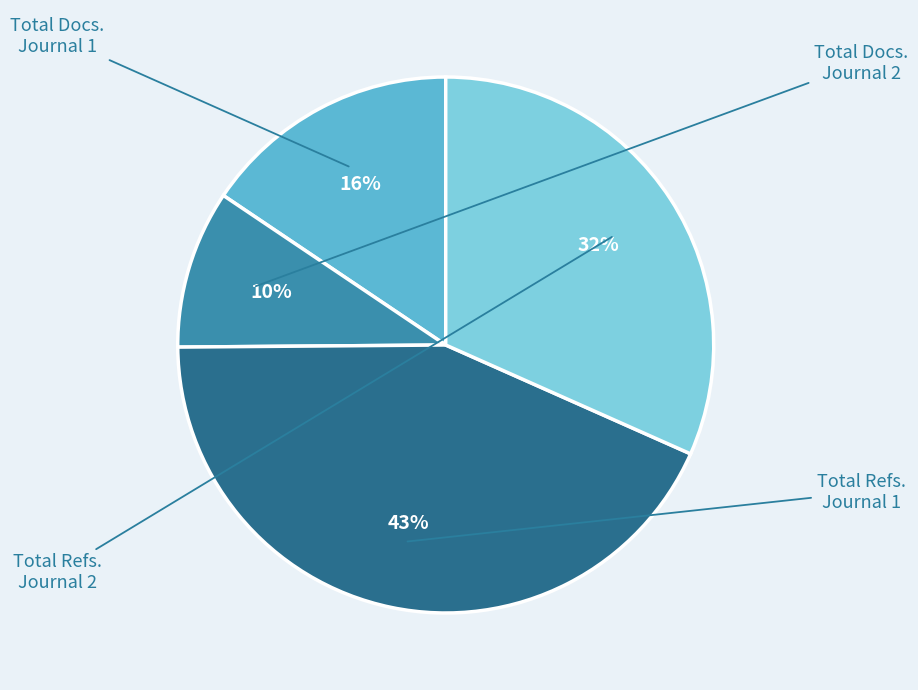

Is there a majority slice in this chart?

No